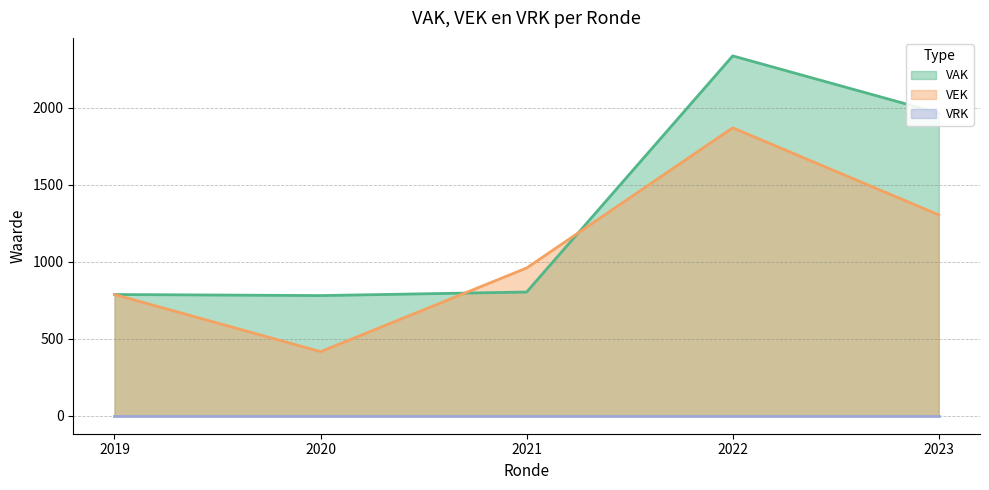

What is the greatest value displayed?

2336